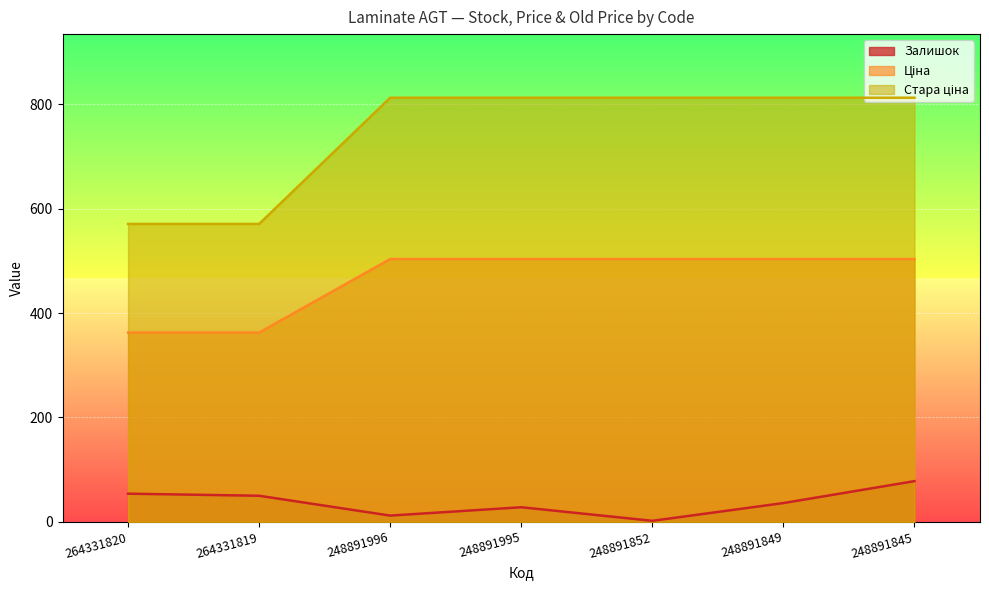

What is the difference between the highest and lowest values at 248891845?

734.5